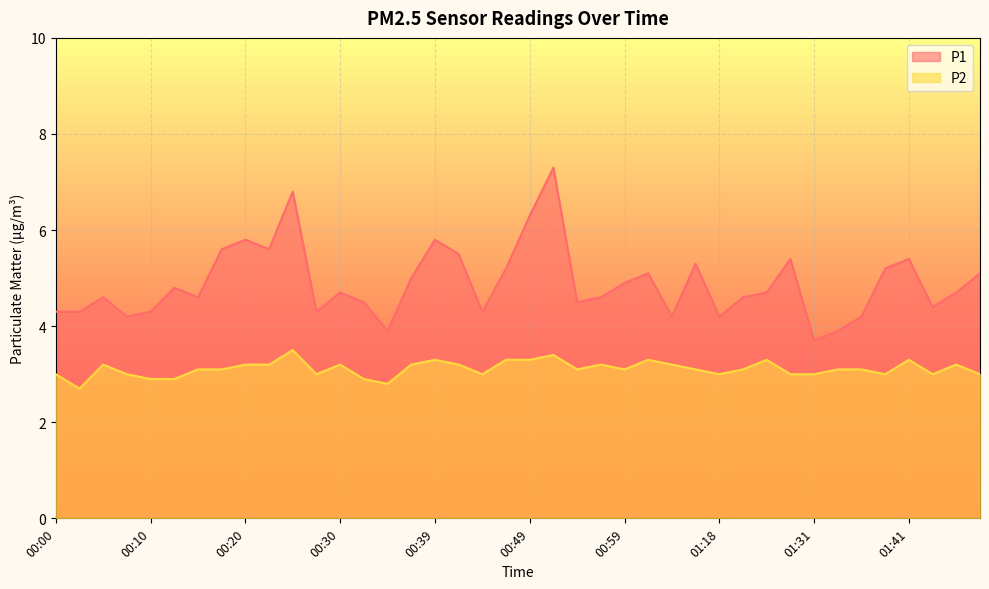

Rank the categories by P1 value from lowest to highest.

01:31, 00:35, 01:34, 00:08, 01:07, 01:18, 01:36, 00:00, 00:03, 00:10, 00:27, 00:44, 01:44, 00:32, 00:54, 00:05, 00:15, 00:57, 01:21, 00:30, 01:26, 01:46, 00:12, 00:59, 00:37, 01:05, 01:49, 00:47, 01:39, 01:16, 01:29, 01:41, 00:42, 00:17, 00:22, 00:20, 00:39, 00:49, 00:25, 00:52